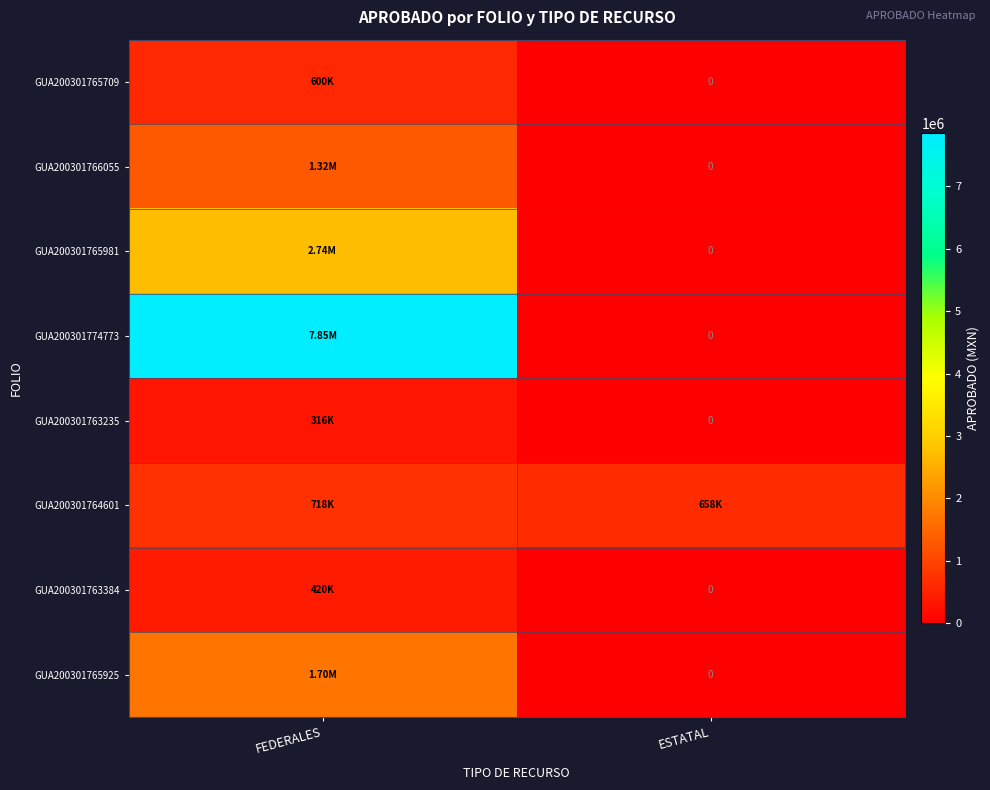

What is the sum of all GUA200301764601 values?

1375080.5